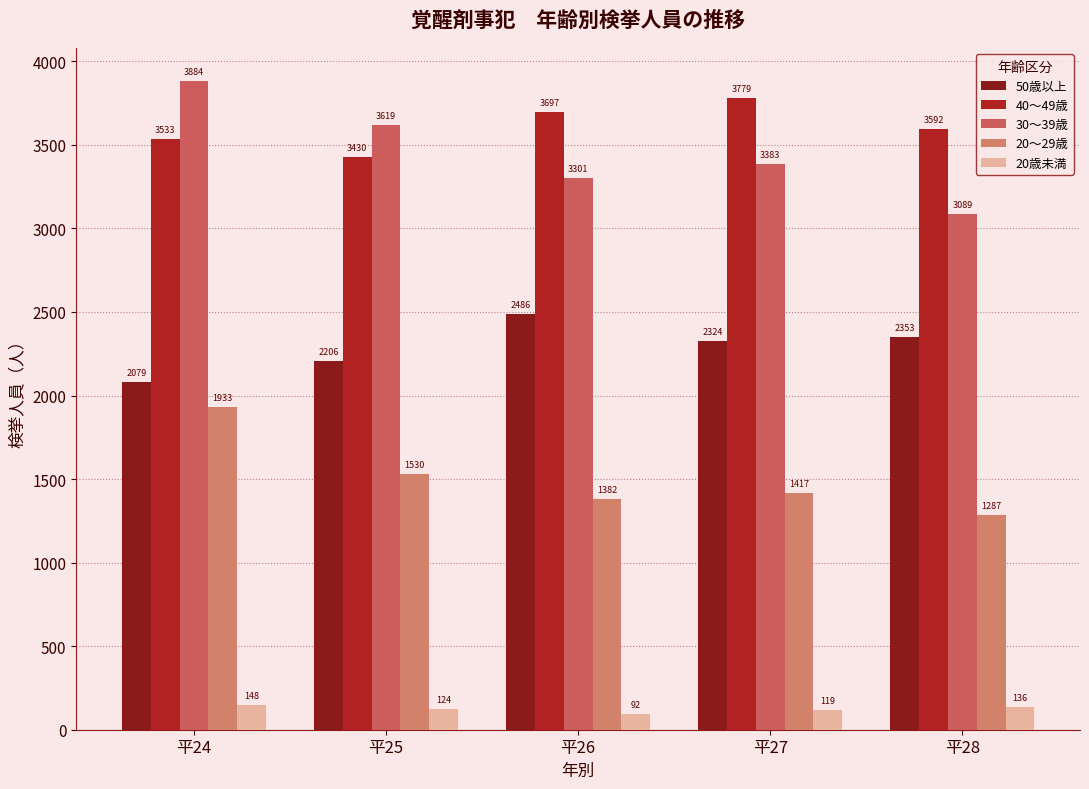

True or false: 20歳未満 has a value of 92 at 平26.

True